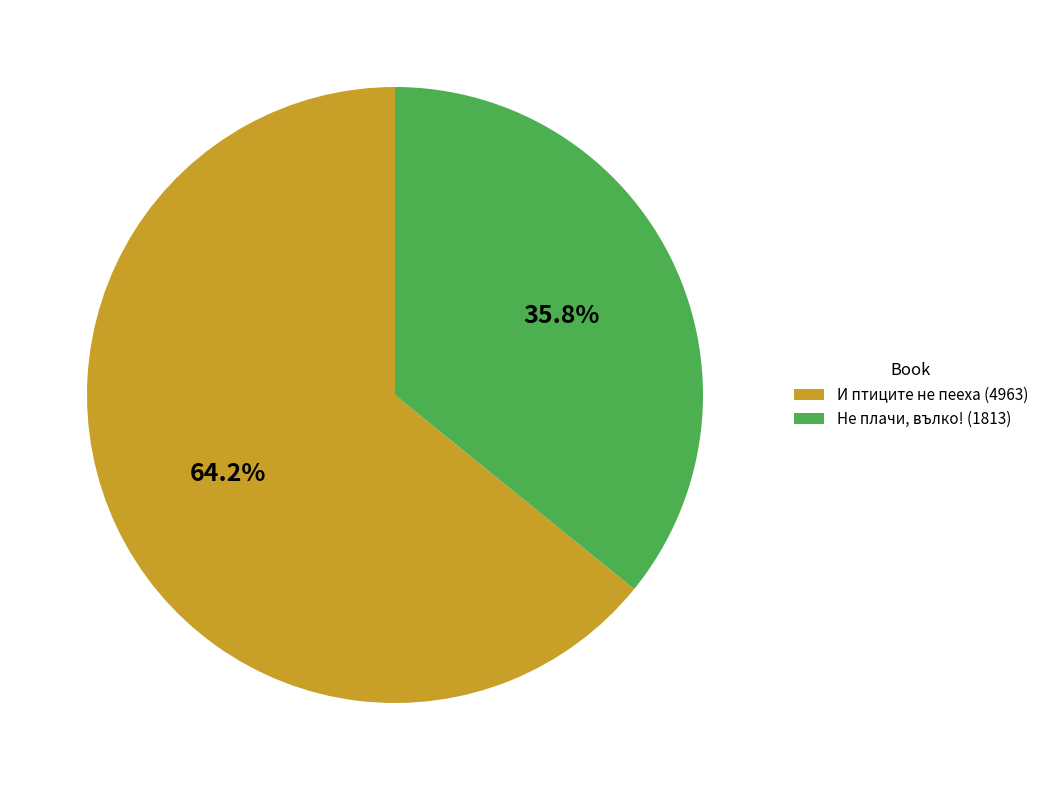

To the nearest percent, what percentage of the pie is Не плачи, вълко! (1813)?

36%